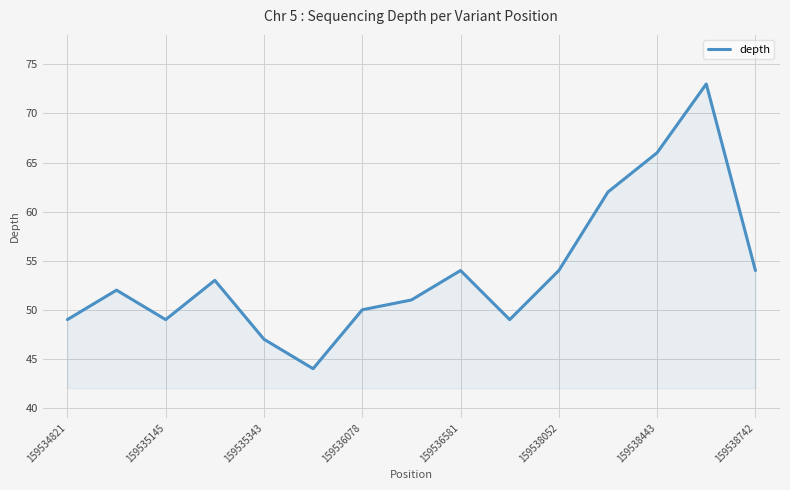

What is the difference between the maximum and minimum values?

29